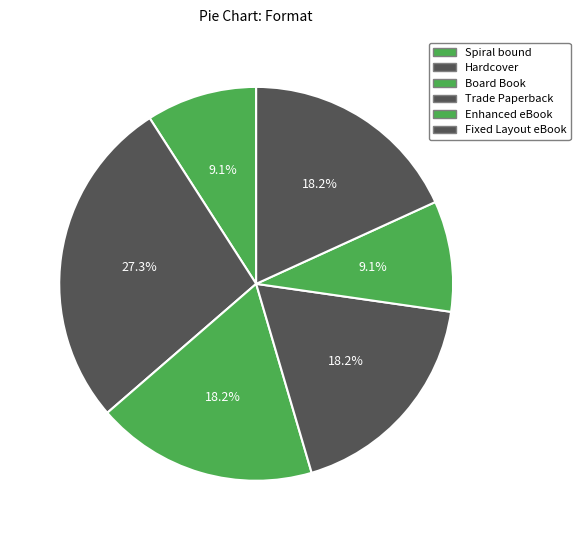

What is the largest slice in the pie chart?

Hardcover